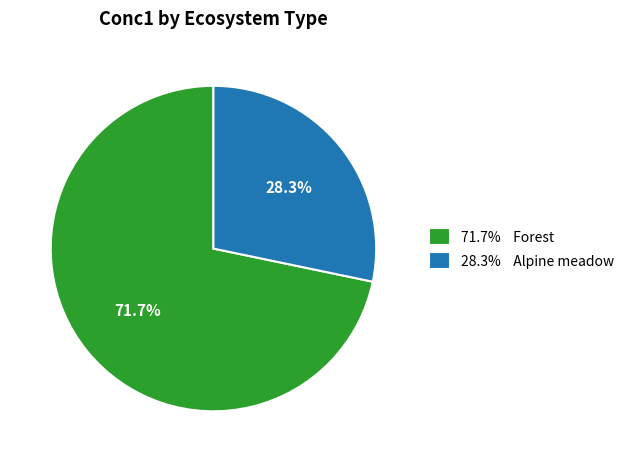

What is the majority slice?

71.7% Forest